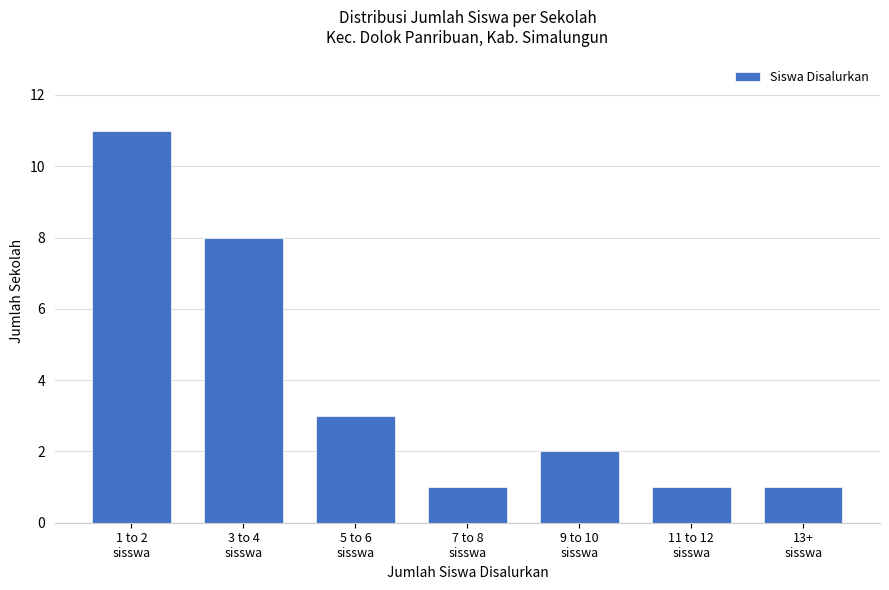

Reading left to right, list all the values displayed in this chart.

11	8	3	1	2	1	1